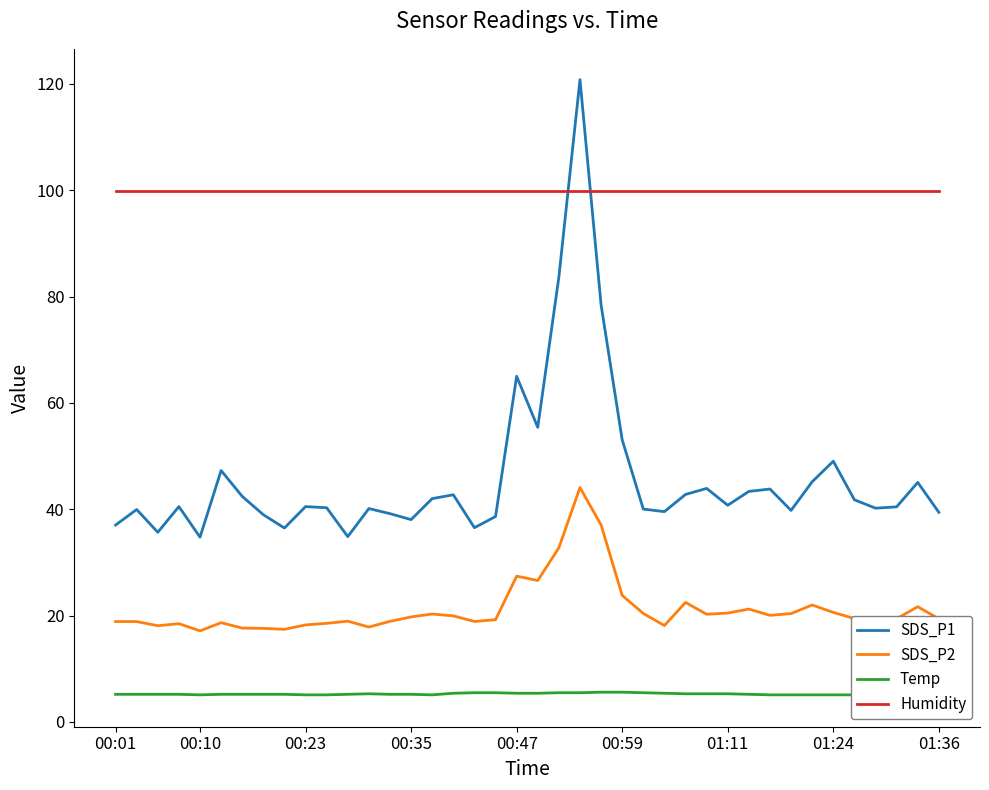

What is the value of the Temp point at the 16th from the left?

5.1